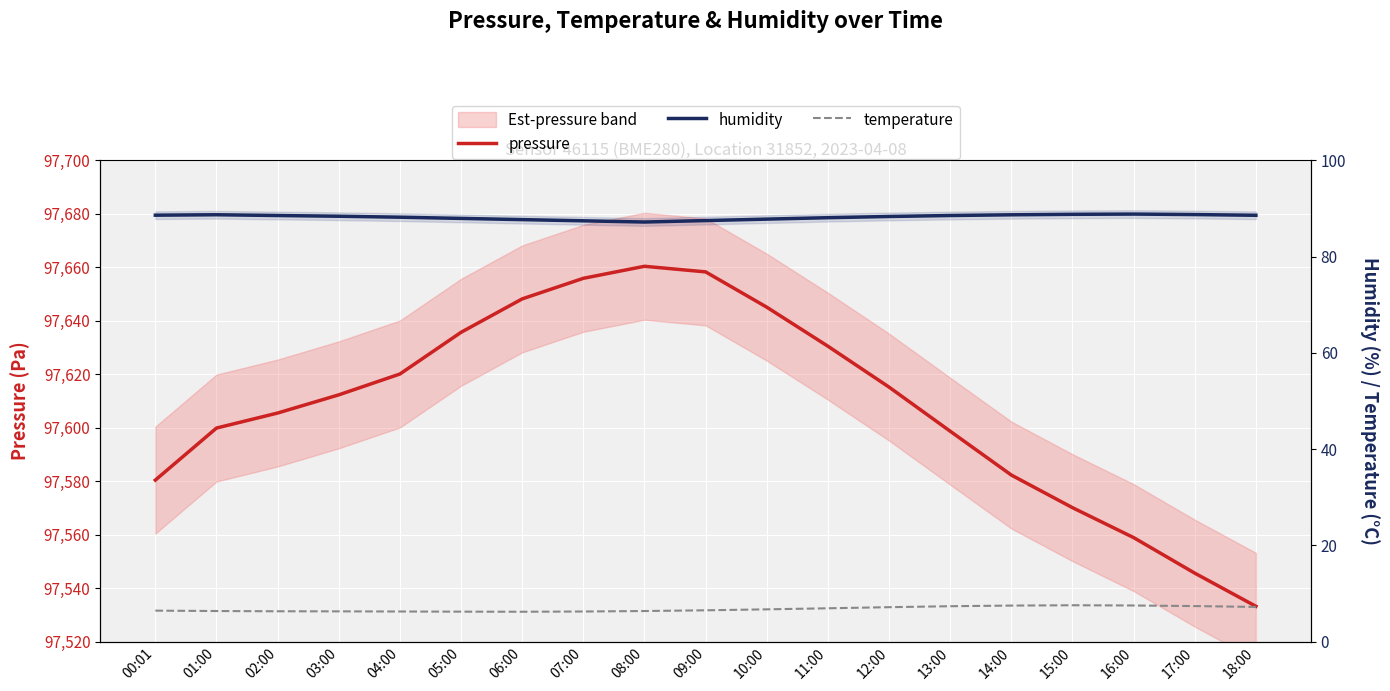

At how many categories does at least one series exceed 23144?

19